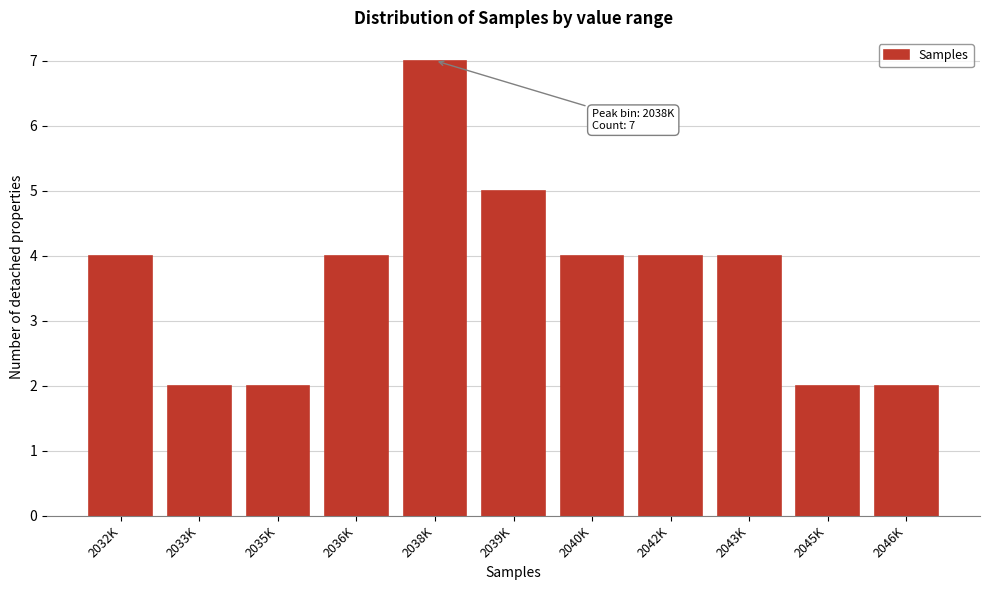

Reading right to left, extract all data points from this chart.

2046K=2	2045K=2	2043K=4	2042K=4	2040K=4	2039K=5	2038K=7	2036K=4	2035K=2	2033K=2	2032K=4